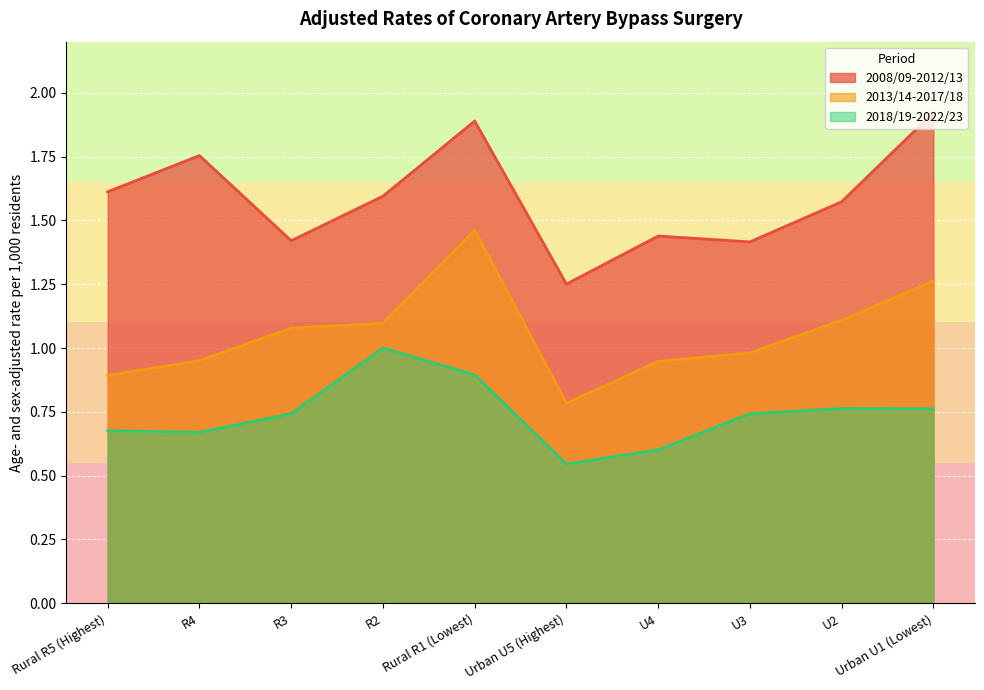

Rank the categories by 2018/19-2022/23 value from lowest to highest.

Urban U5 (Highest), U4, R4, Rural R5 (Highest), U3, R3, Urban U1 (Lowest), U2, Rural R1 (Lowest), R2